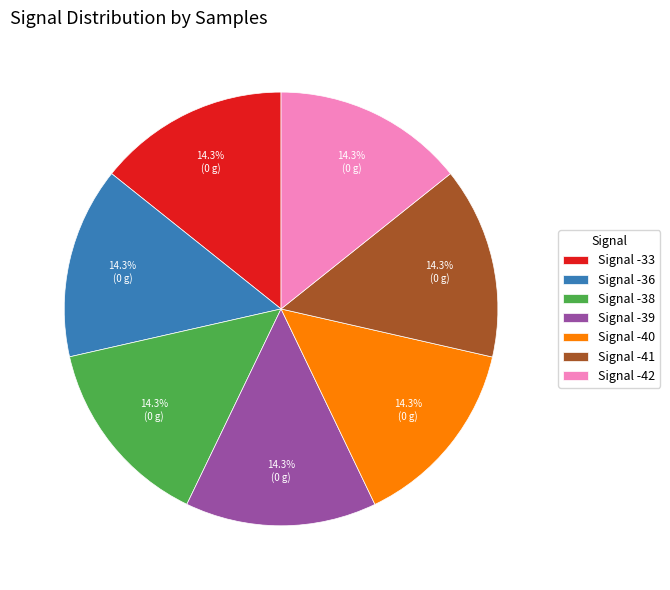

What is the total percentage of Signal -33 and Signal -40?

28.6%